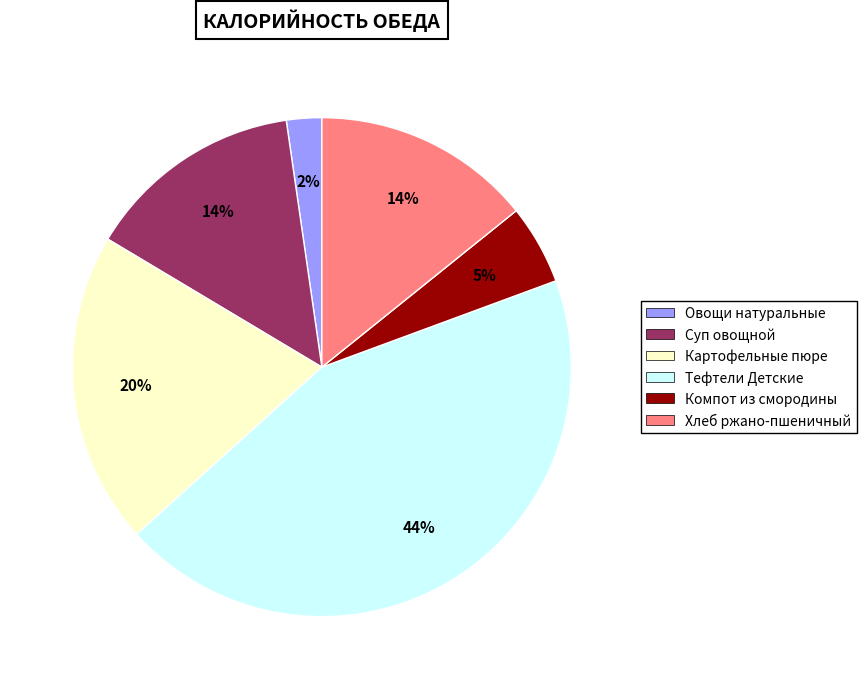

To the nearest percent, what is the average slice percentage?

17%